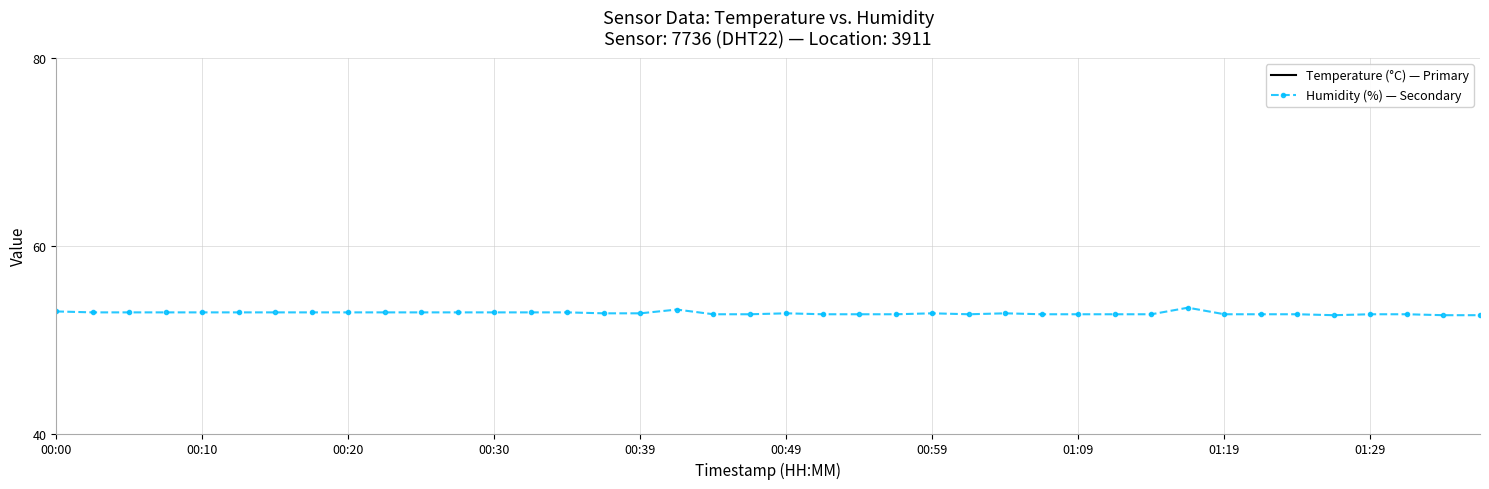

Is it true that Humidity (%) — Secondary equals 52.8 at 00:49?

True